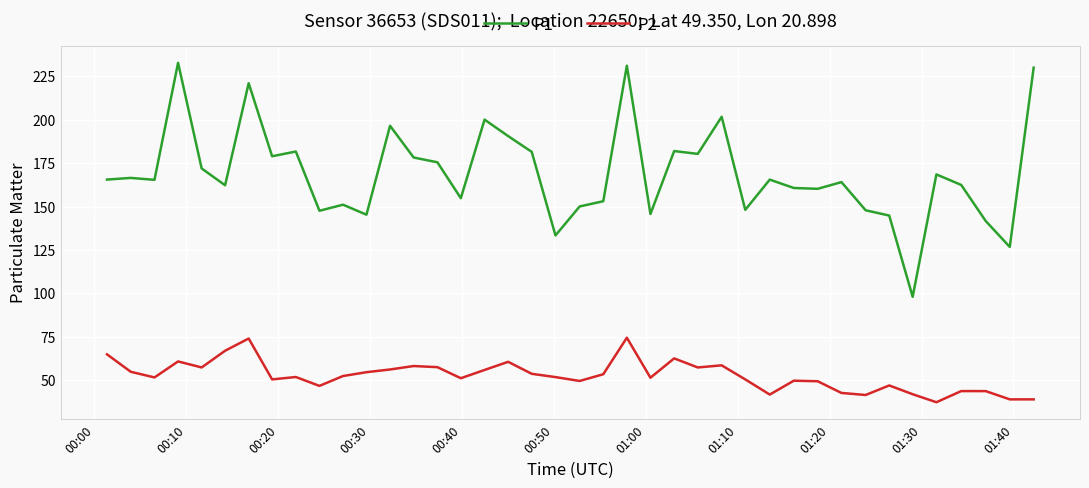

True or false: P2 and P1 cross at least once.

False